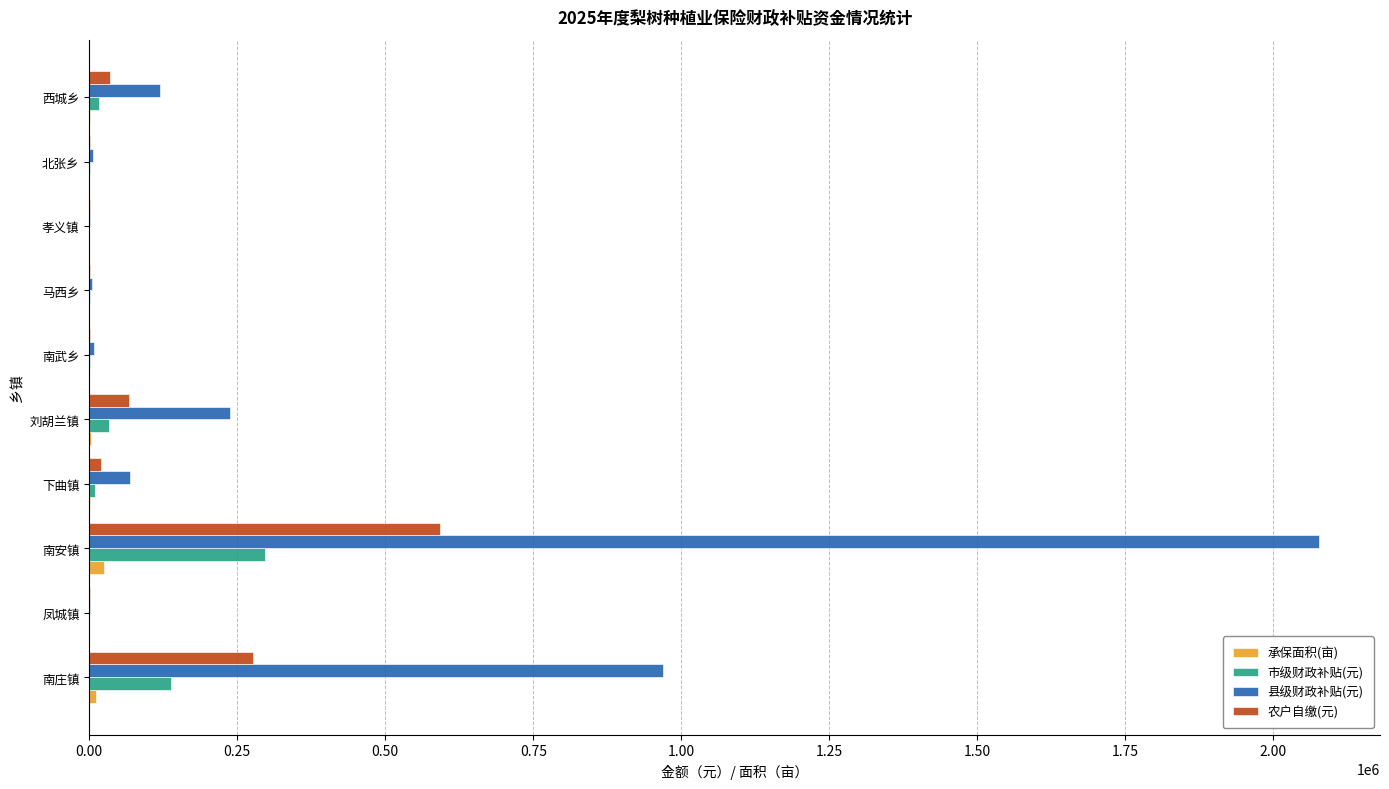

What is the highest value of the 市级财政补贴(元) series?

296640.7